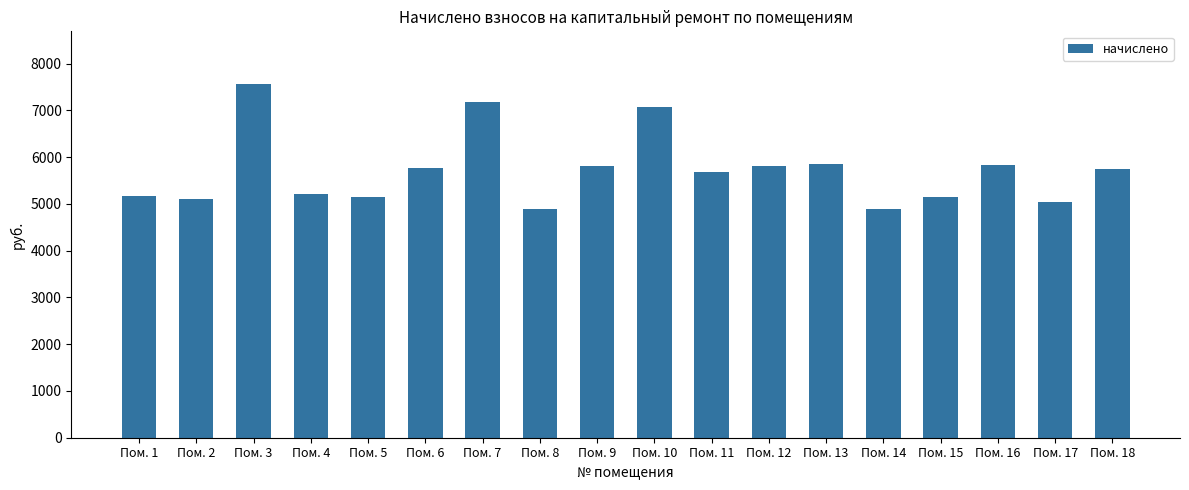

The value at Пом. 4 is 5218.6. True or false?

True